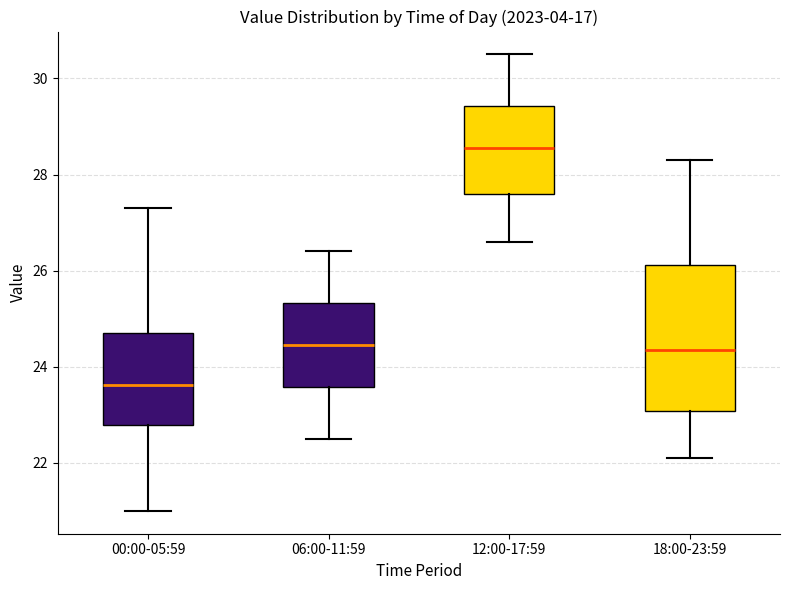

Reading left to right, read every box against the y-axis: the position of its median line, the range the box covers, and the ends of its whiskers. The values are not printed on the chart, so give them approximately, as read against the axis.

00:00-05:59: median 23.6, box 22.8 to 24.8, whiskers 21.0 to 27.4
06:00-11:59: median 24.4, box 23.6 to 25.4, whiskers 22.6 to 26.4
12:00-17:59: median 28.6, box 27.6 to 29.4, whiskers 26.6 to 30.6
18:00-23:59: median 24.4, box 23.0 to 26.2, whiskers 22.2 to 28.4